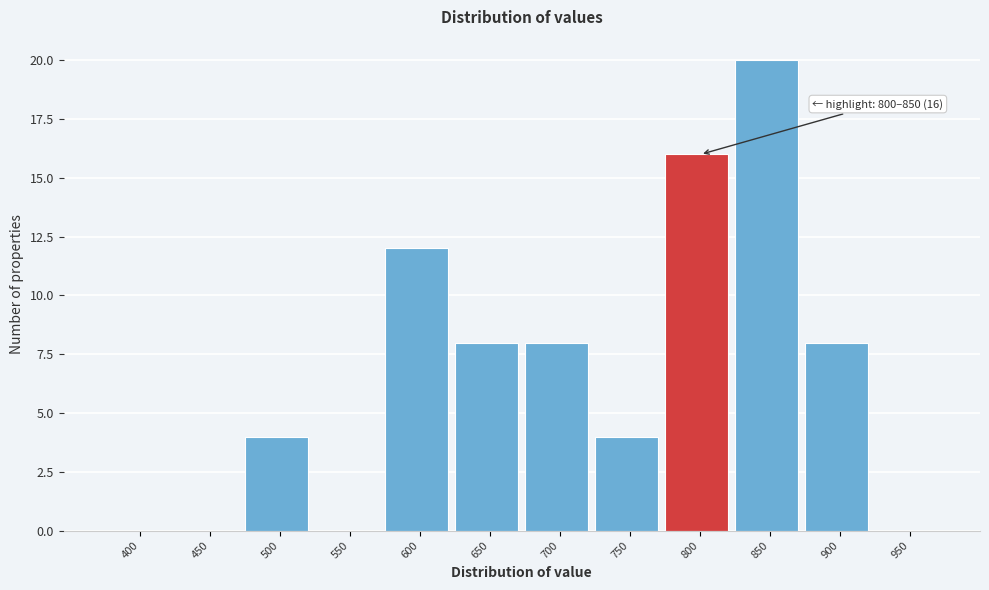

Reading left to right, transcribe all the data shown in this chart.

400=0	450=0	500=4	550=0	600=12	650=8	700=8	750=4	800=16	850=20	900=8	950=0